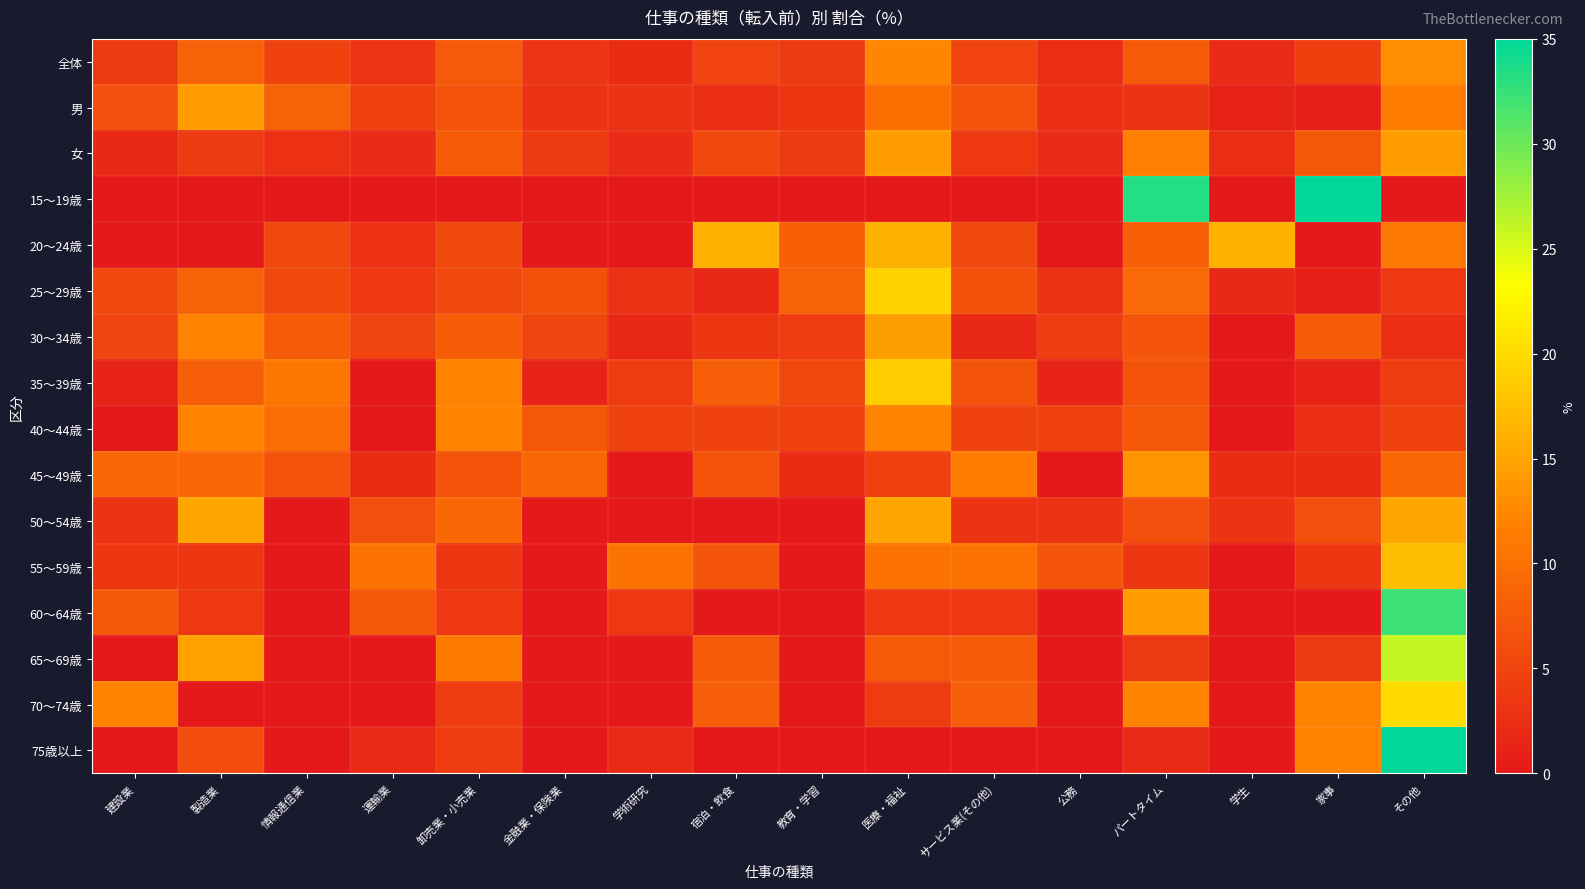

Which series changed the most between 情報通信業 and 公務?

35～39歳